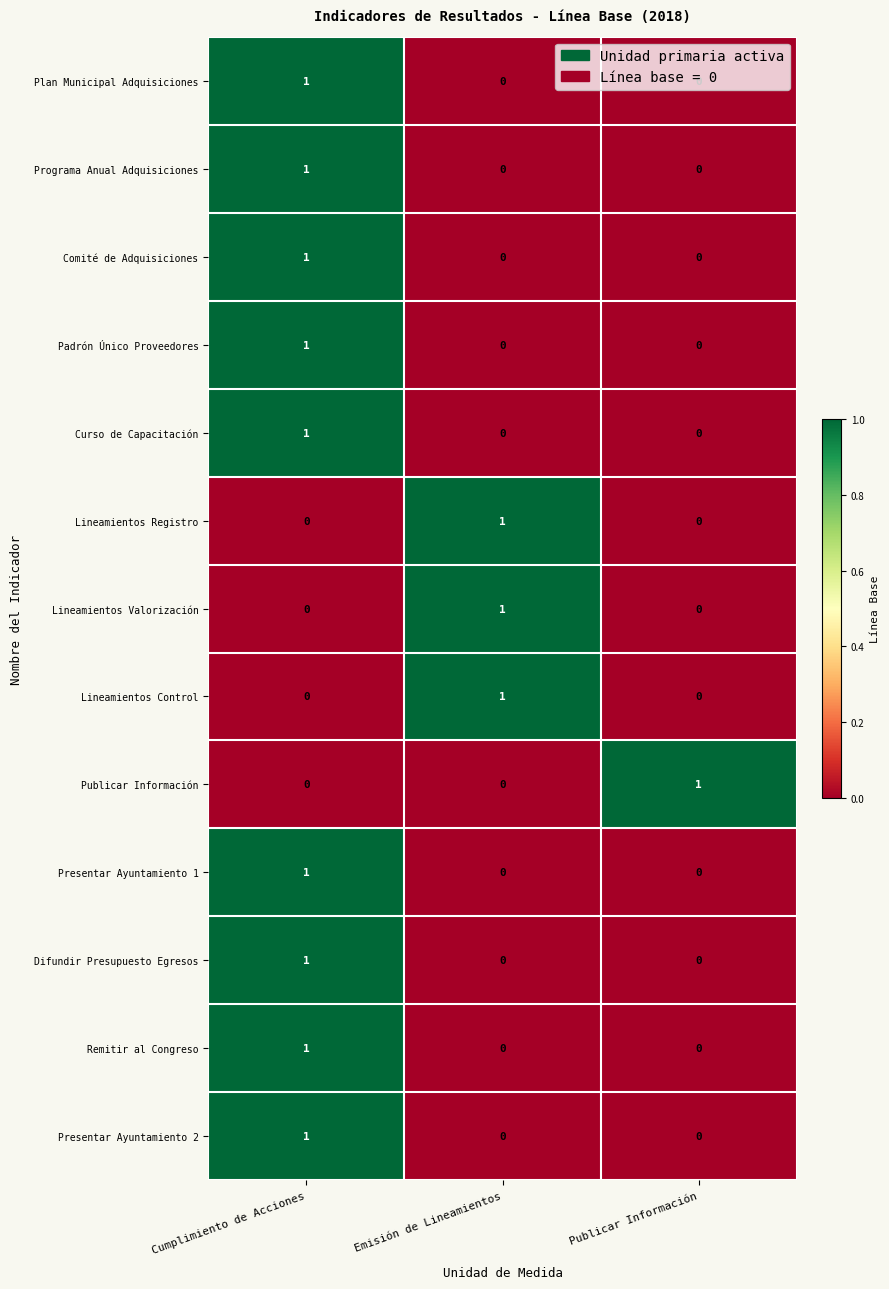

How many categories are shown in the chart?

3